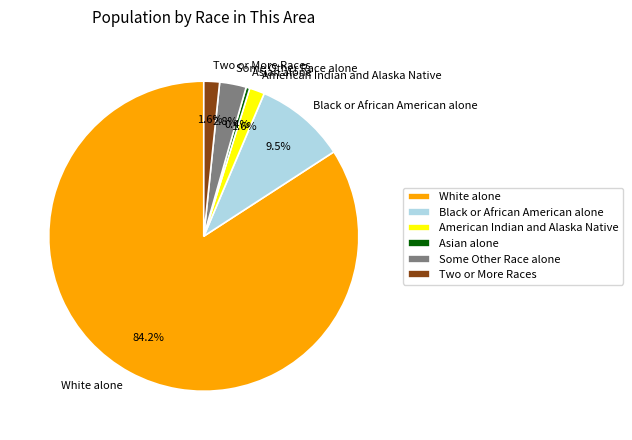

Is there any slice that represents more than half of the pie?

Yes